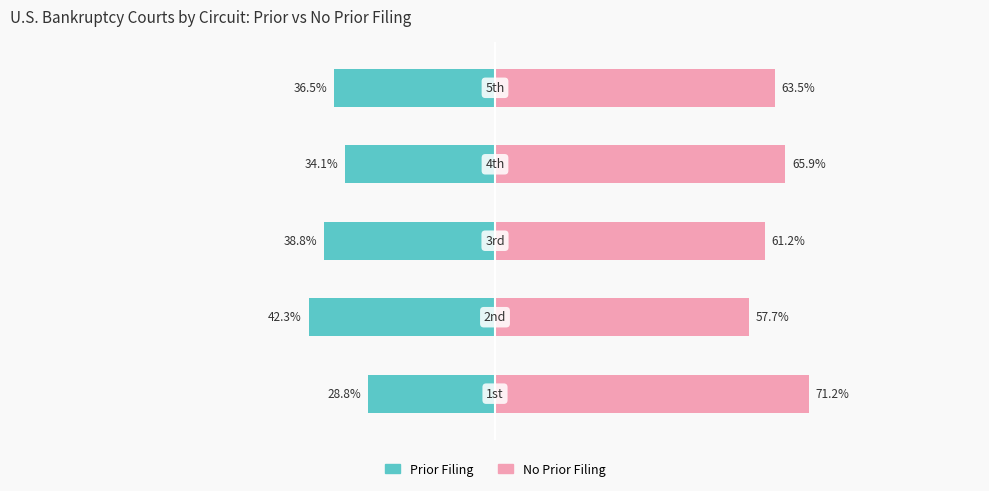

Which has a higher value, 1 or 3?

3